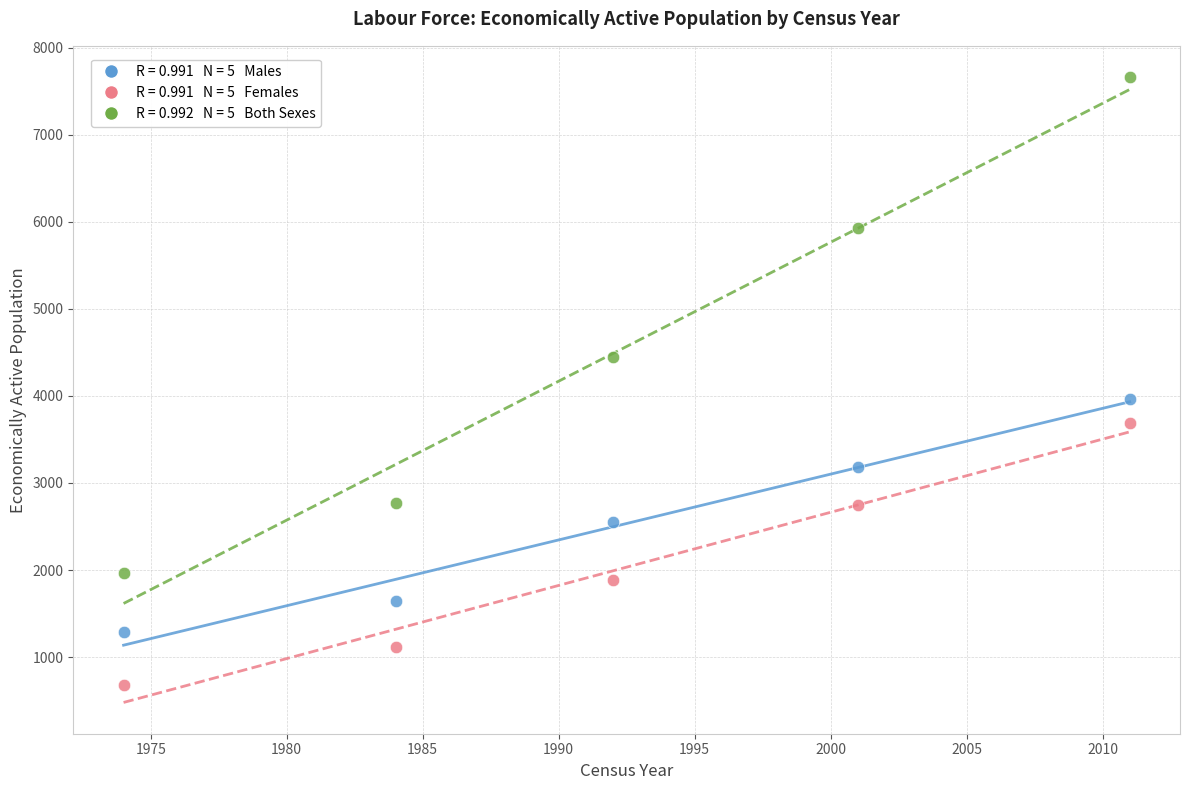

Across all data points, what is the range of Y values (max minus min)?

6984